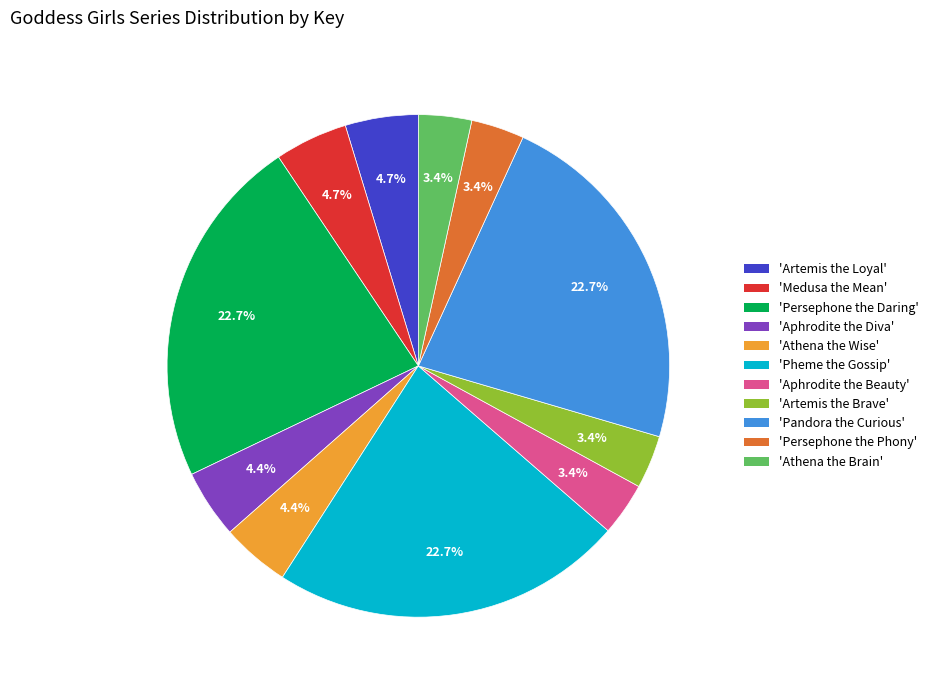

To the nearest percent, what is the difference between the largest and smallest slice percentages?

19%